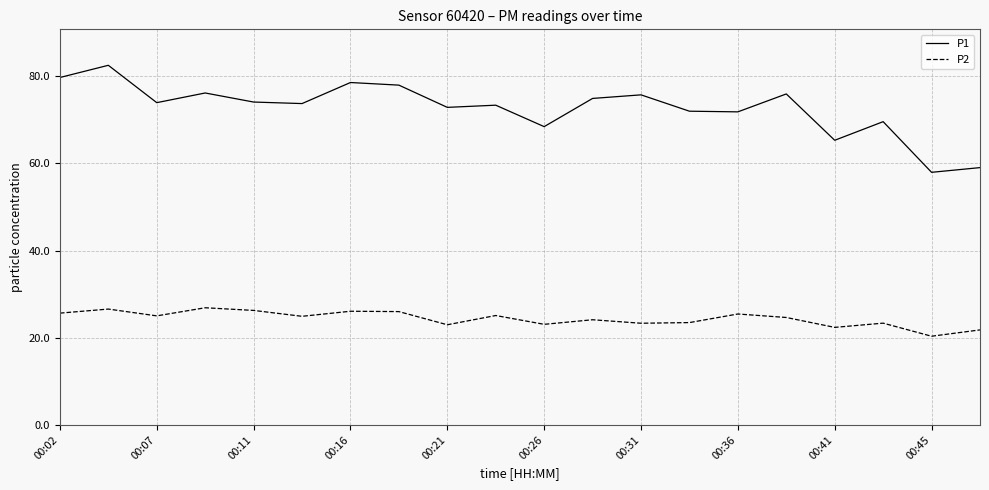

What is the maximum value for P2?

26.9